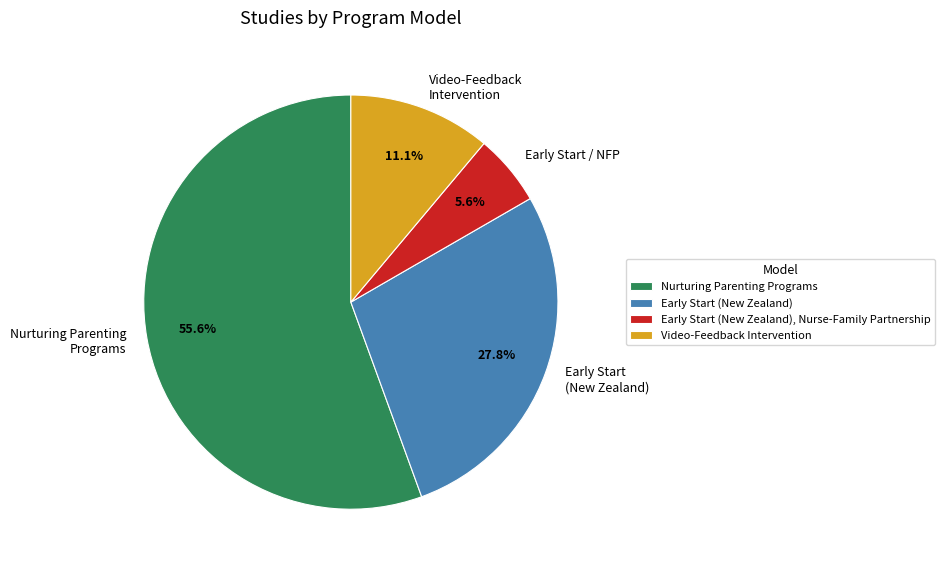

Is there a majority slice in this chart?

Yes